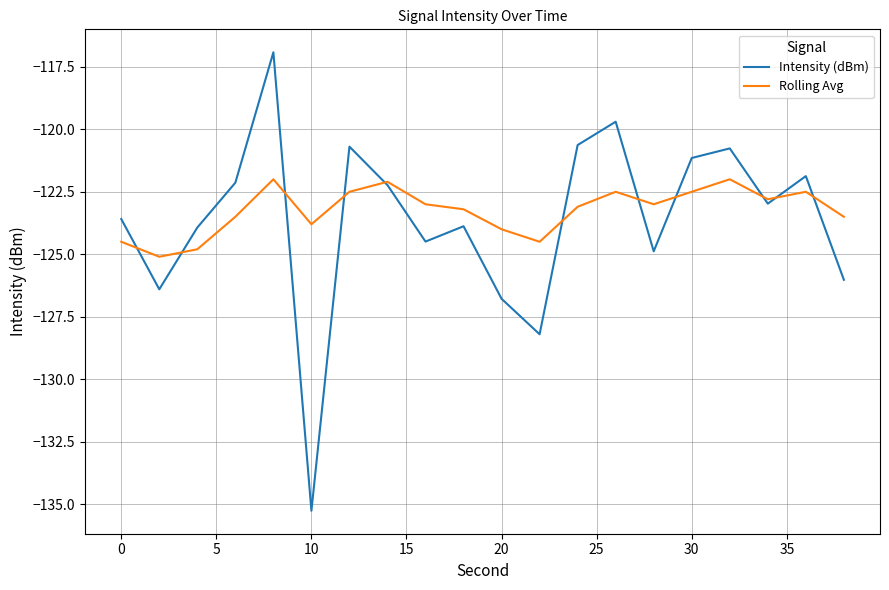

Rank the series by their maximum value, from highest to lowest.

Intensity (dBm), Rolling Avg